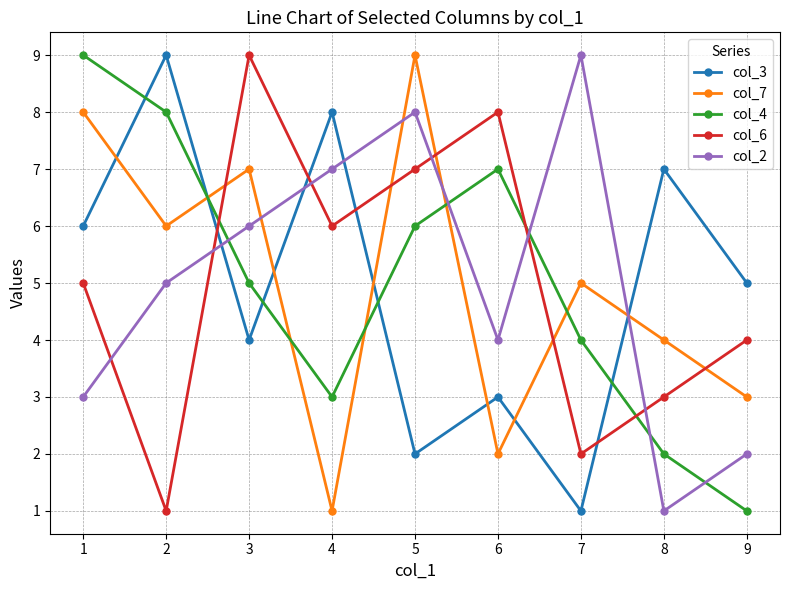

How many values in the col_6 series are below 5?

4